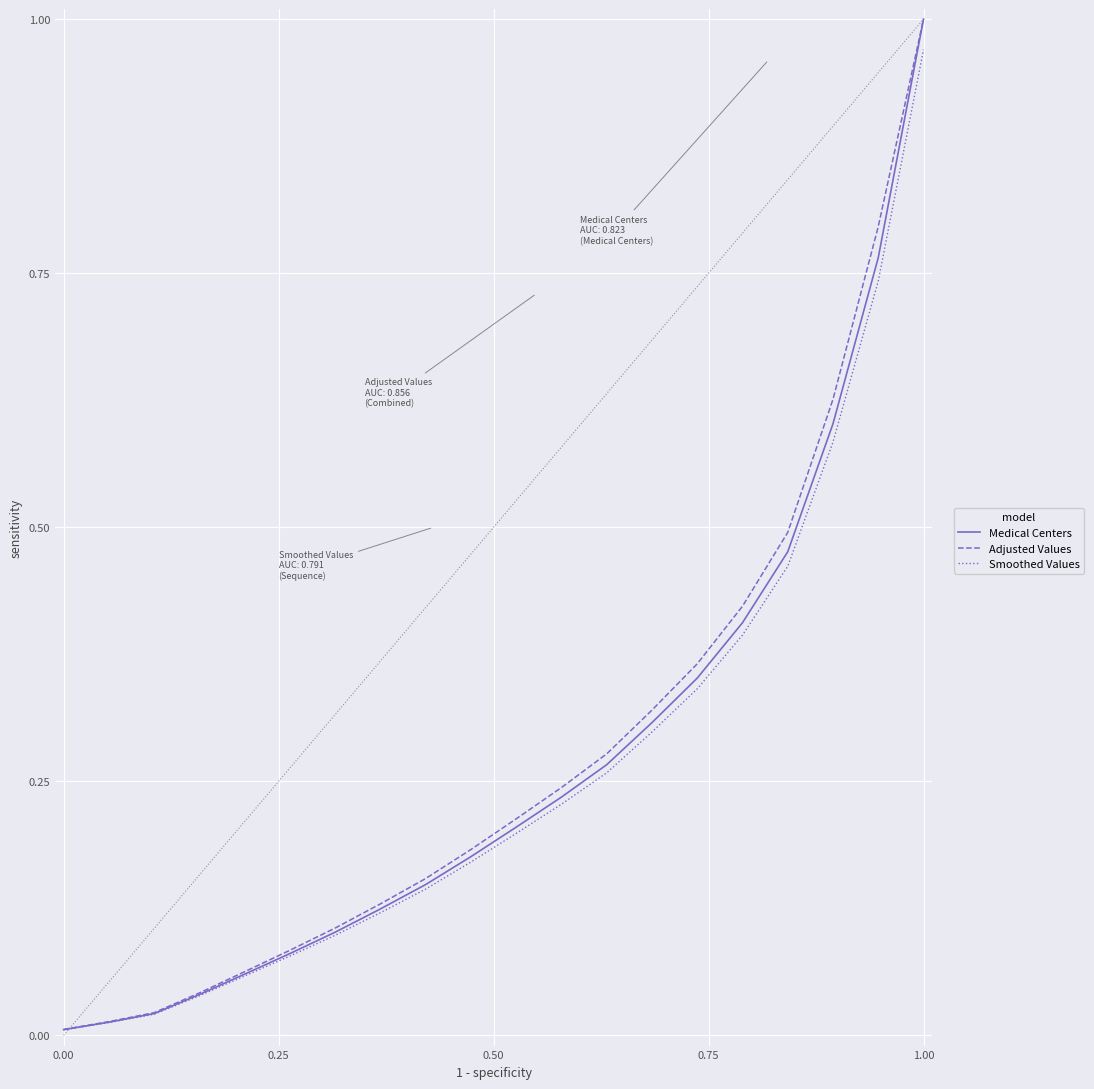

How many lines are shown in the chart?

3